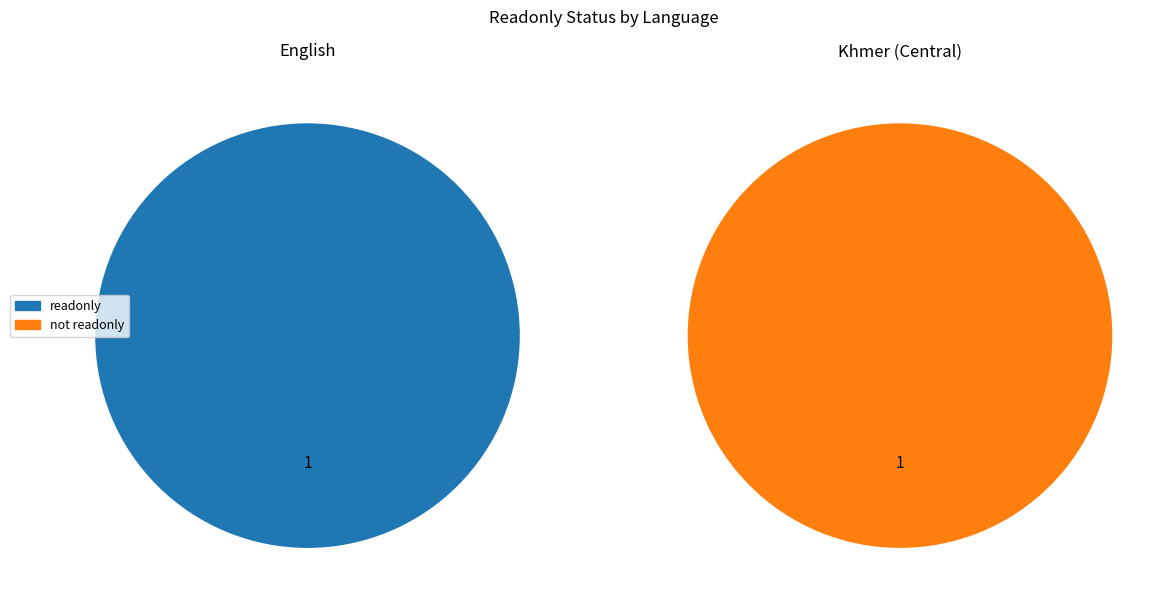

What is the largest slice in the pie chart?

English